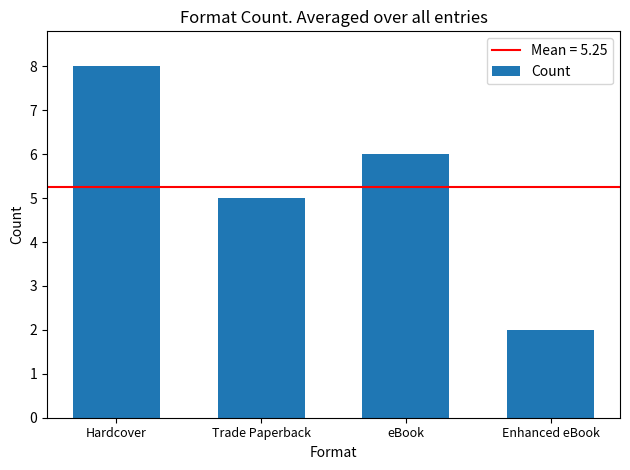

How many values are below 6?

2